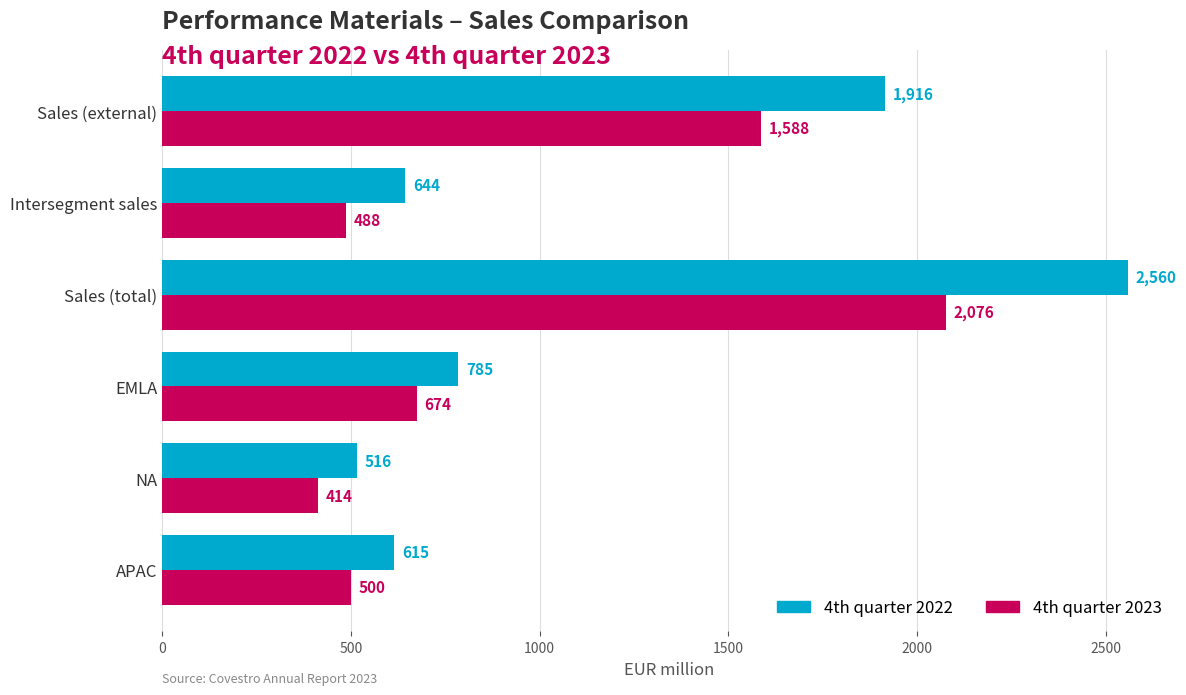

Which series has the largest total across all categories?

4th quarter 2022